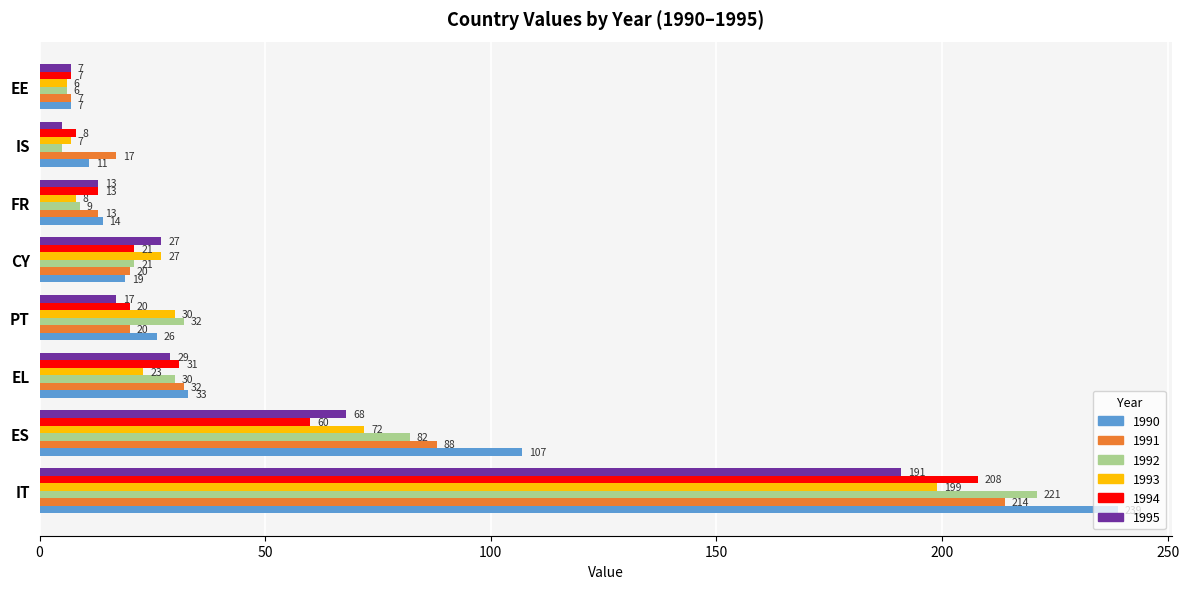

Read the 1991 value at IS.

17